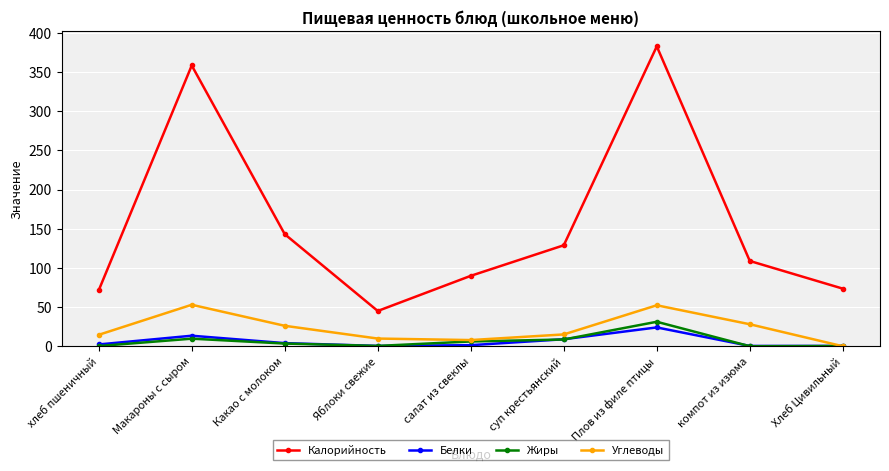

Which series has the widest spread of values?

Калорийность